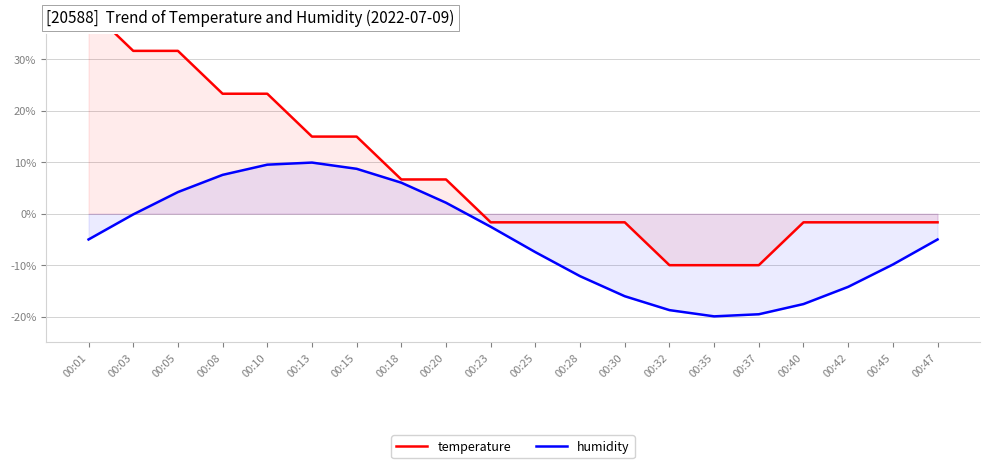

True or false: temperature has more than 0 interior local peaks.

False